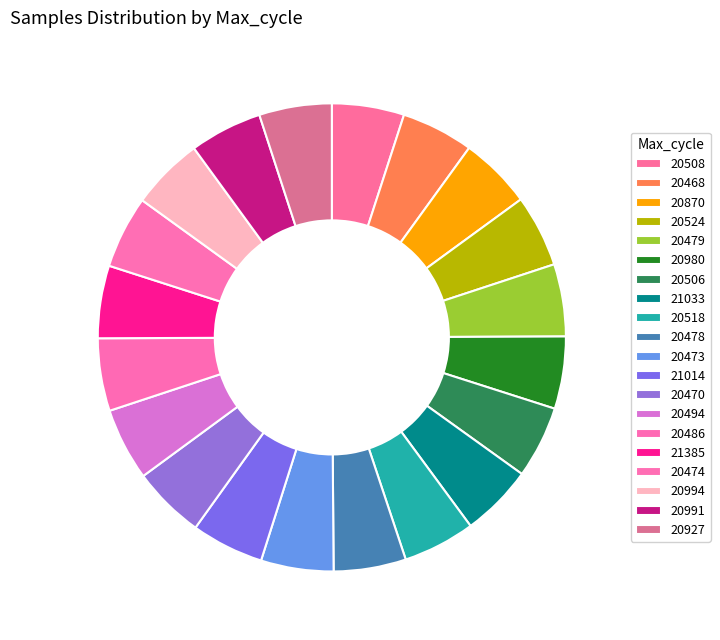

Approximately how many times larger is the value at 20518 compared to 20506?

1.0